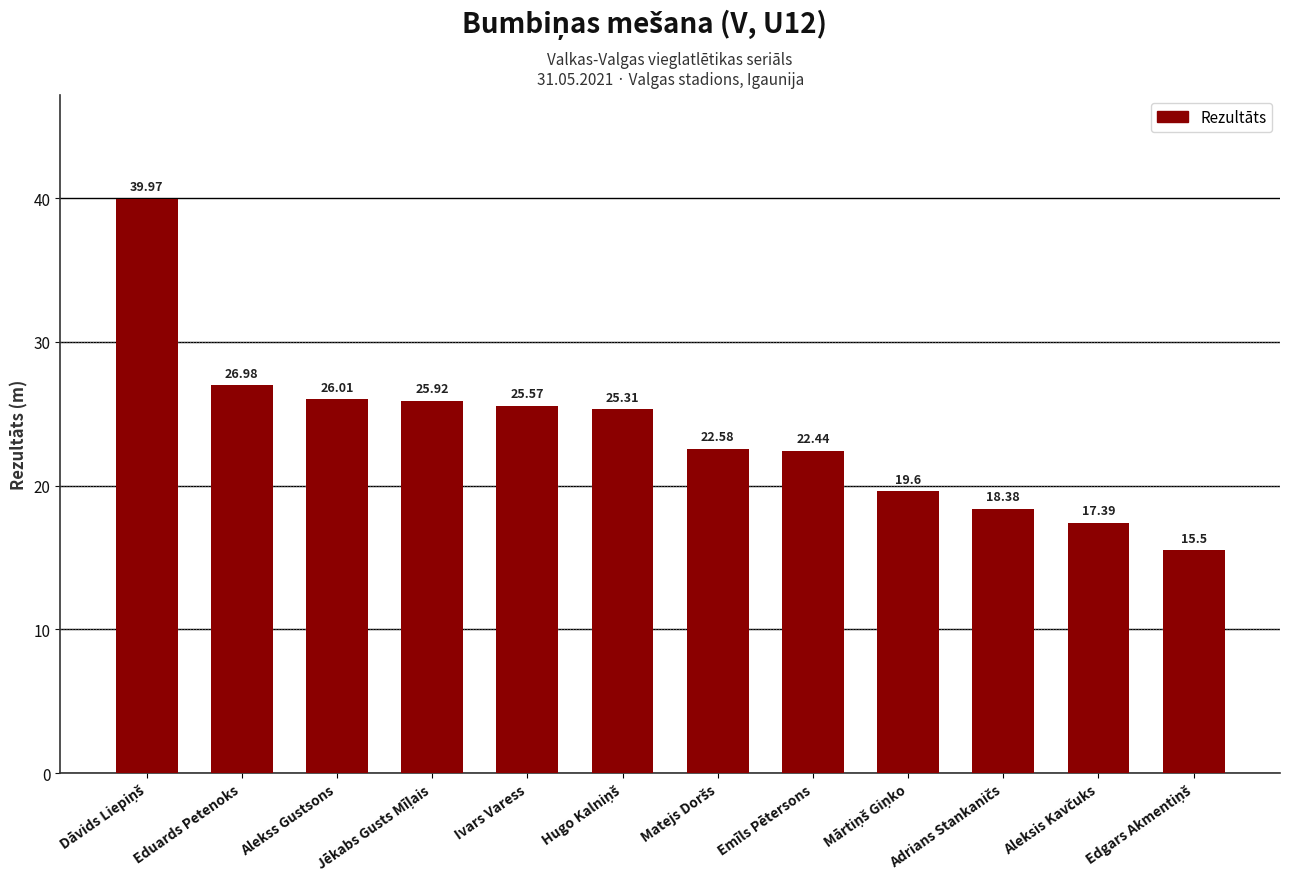

What is the difference between the maximum and minimum values?

24.5